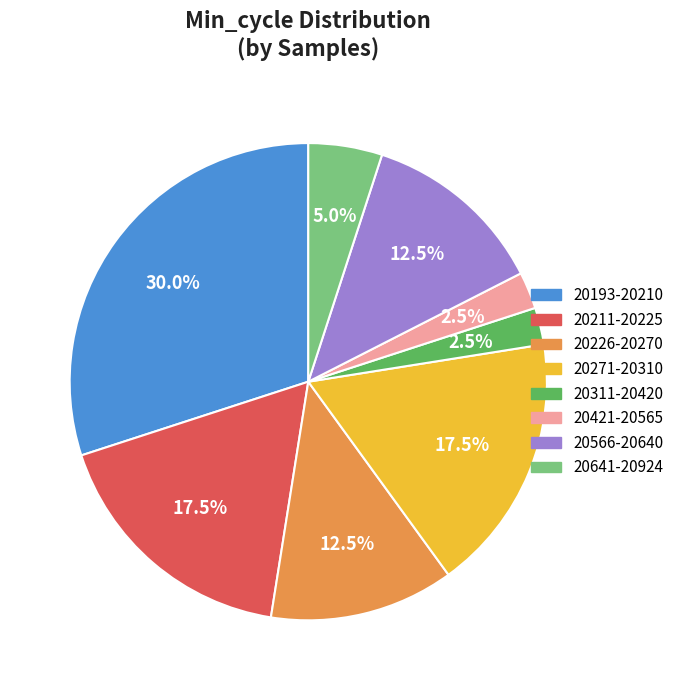

Does 20641-20924 represent more than half of the total?

No